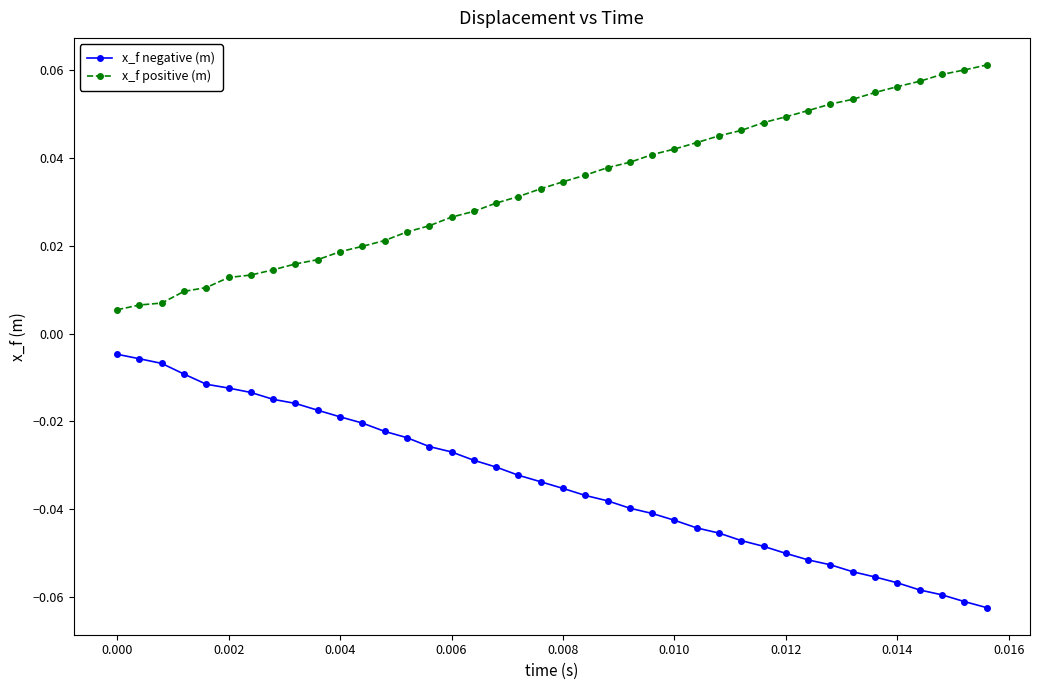

True or false: x_f positive (m) and x_f negative (m) intersect in this chart.

False